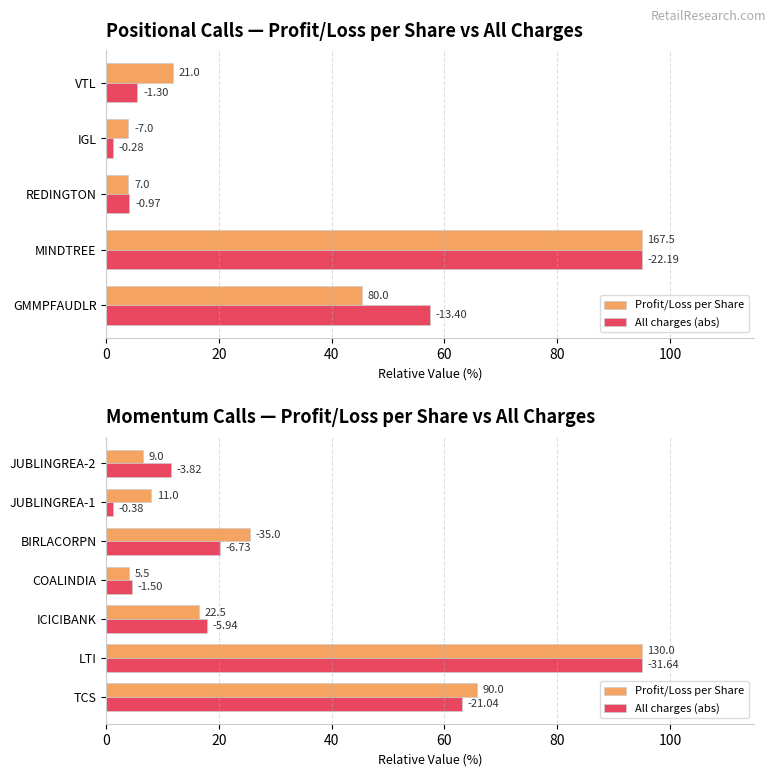

What are all the series names shown in the legend?

Profit/Loss per Share, All charges (abs)